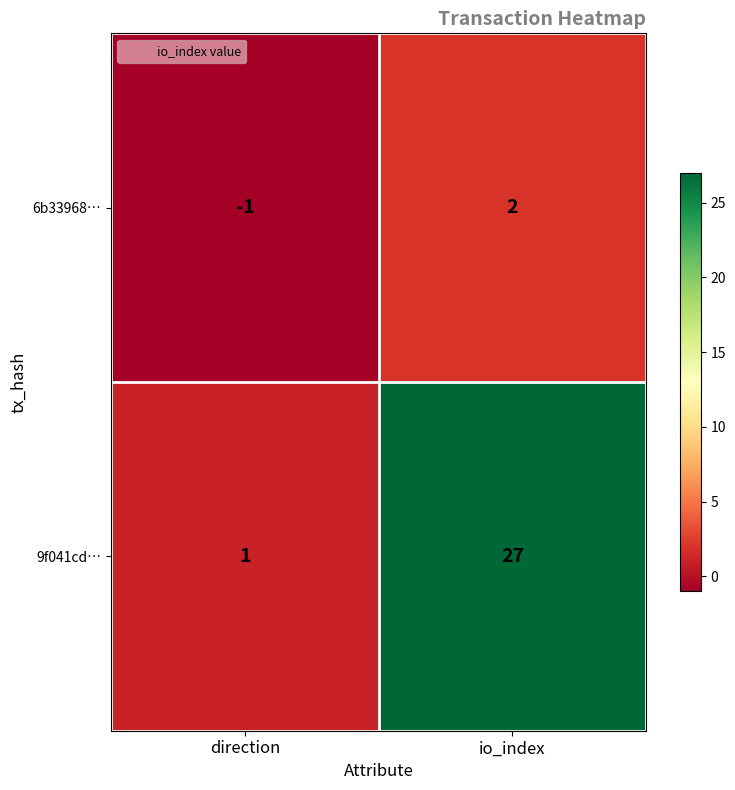

At which category does the chart reach its minimum across all series?

direction